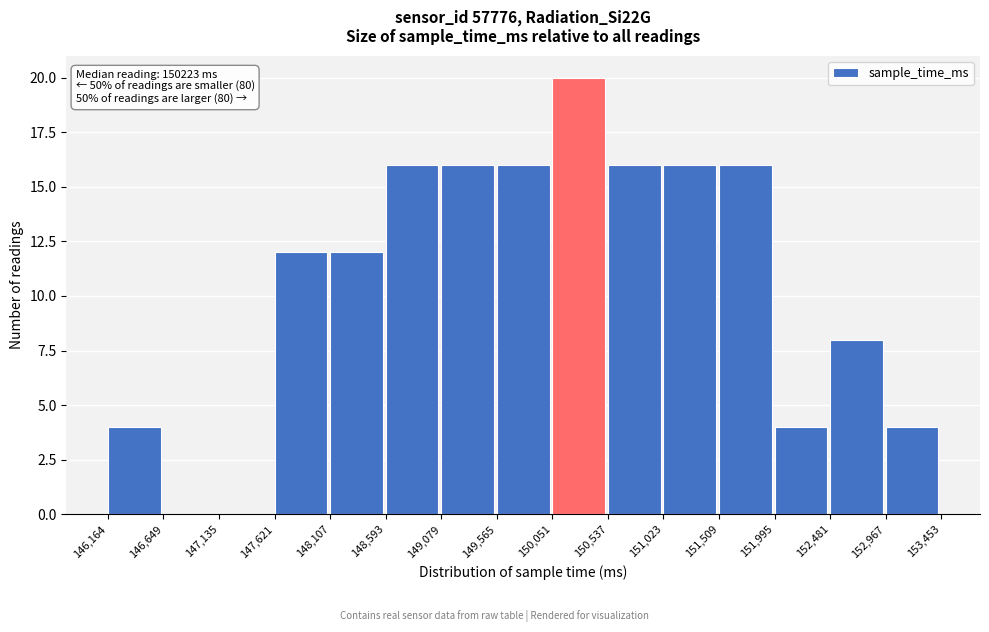

Which range on the x-axis has the tallest bar?

150,051 to 150,537